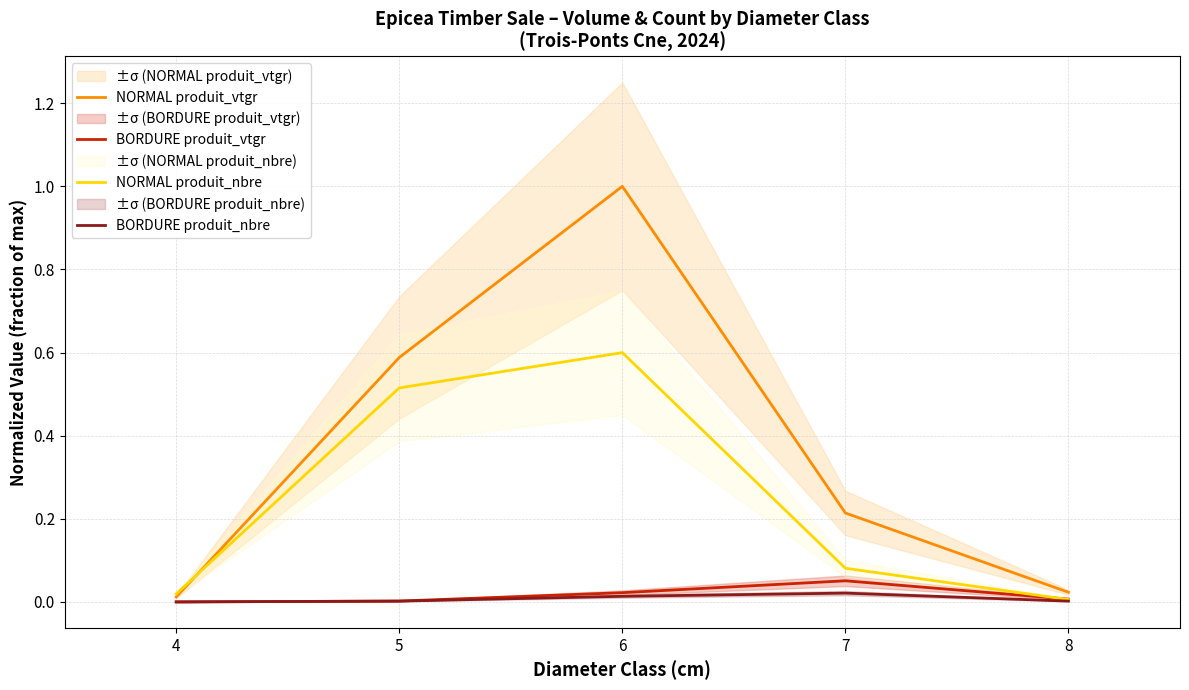

Reading left to right, list all the values displayed in this chart.

NORMAL produit_vtgr: 4=0.0	5=0.6	6=1.0	7=0.2	8=0.0
BORDURE produit_vtgr: 4=0.0	5=0.0	6=0.0	7=0.1	8=0.0
NORMAL produit_nbre: 4=0.0	5=0.5	6=0.6	7=0.1	8=0.0
BORDURE produit_nbre: 4=0.0	5=0.0	6=0.0	7=0.0	8=0.0